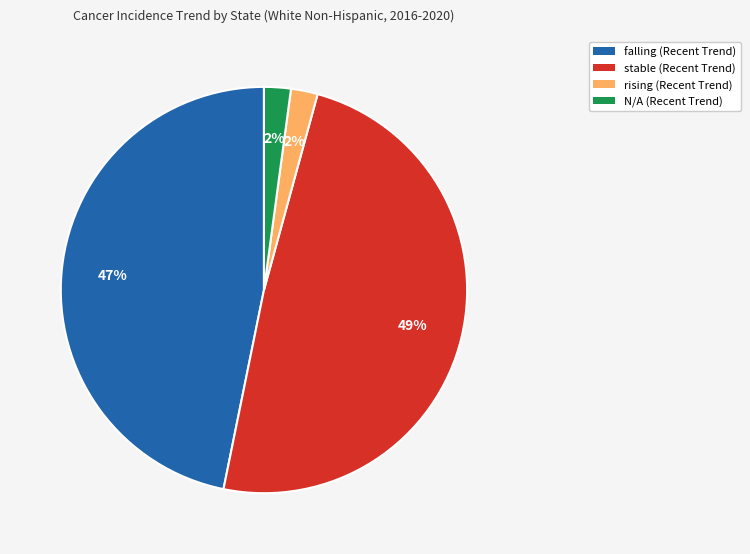

Which category has the biggest portion of the pie?

stable